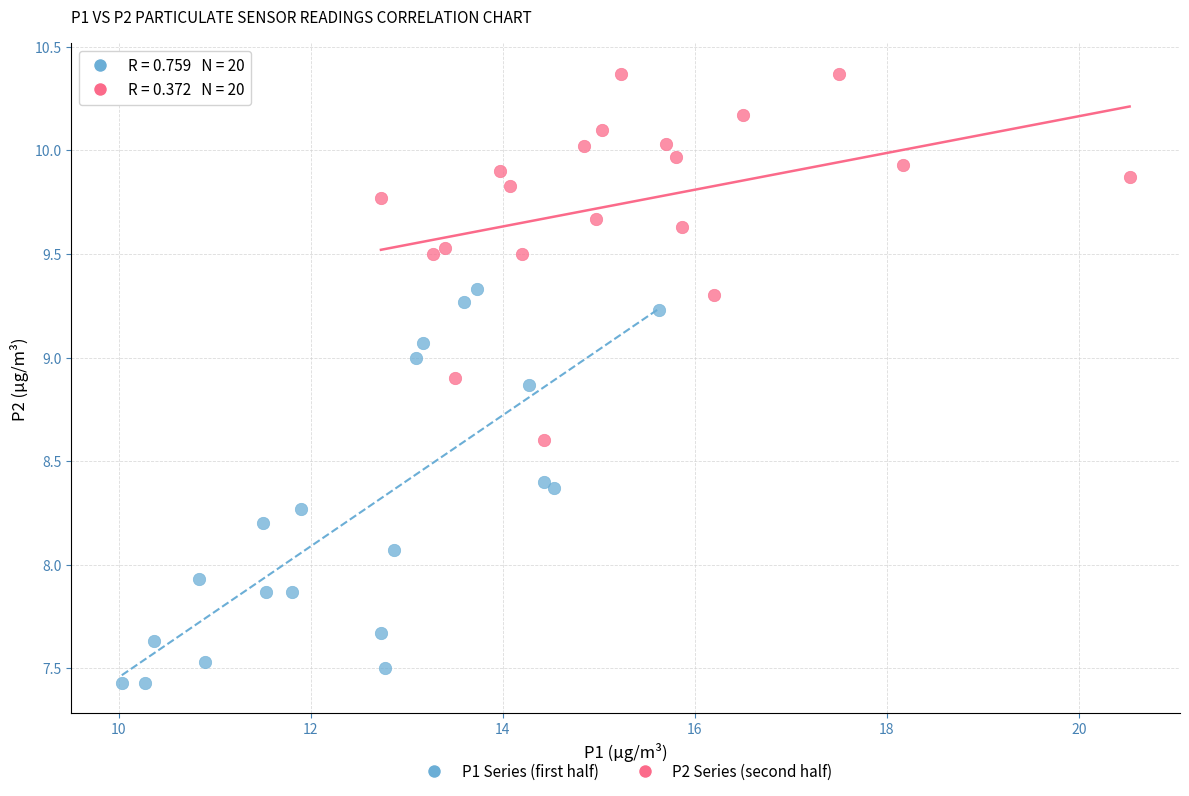

Which series contains the highest Y value?

P2 Series (second half)